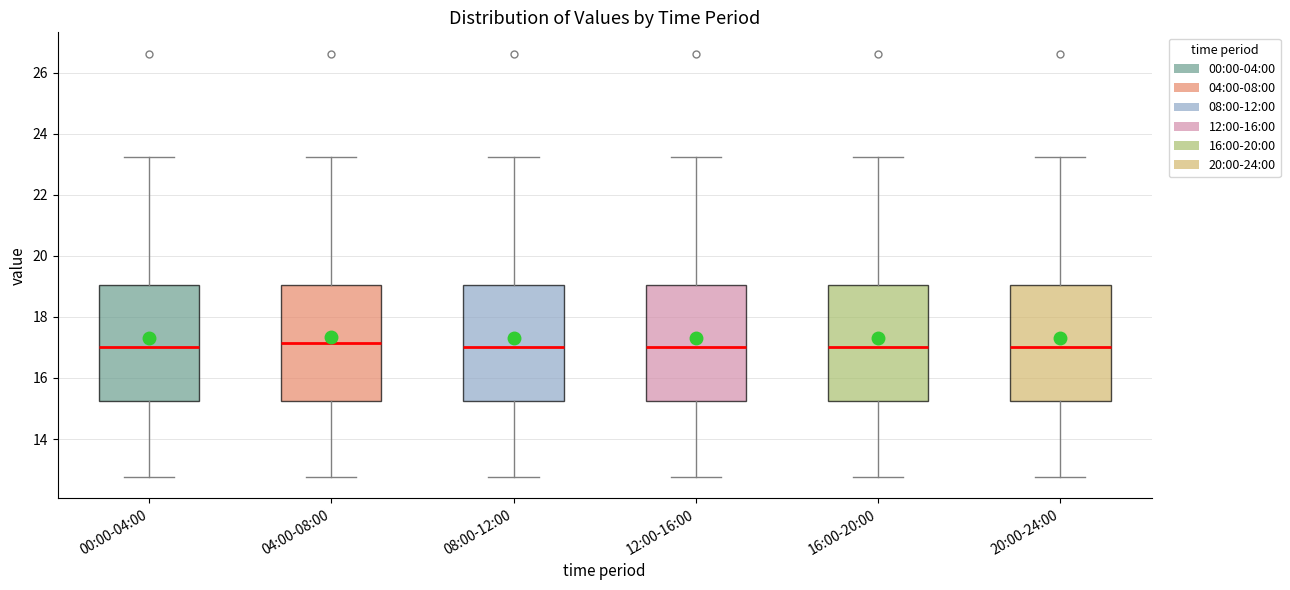

Reading left to right, read every box against the y-axis: the position of its median line, the range the box covers, and the ends of its whiskers. The values are not printed on the chart, so give them approximately, as read against the axis.

00:00-04:00: median 17.0, box 15.2 to 19.0, whiskers 12.8 to 23.2
04:00-08:00: median 17.2, box 15.2 to 19.0, whiskers 12.8 to 23.2
08:00-12:00: median 17.0, box 15.2 to 19.0, whiskers 12.8 to 23.2
12:00-16:00: median 17.0, box 15.2 to 19.0, whiskers 12.8 to 23.2
16:00-20:00: median 17.0, box 15.2 to 19.0, whiskers 12.8 to 23.2
20:00-24:00: median 17.0, box 15.2 to 19.0, whiskers 12.8 to 23.2